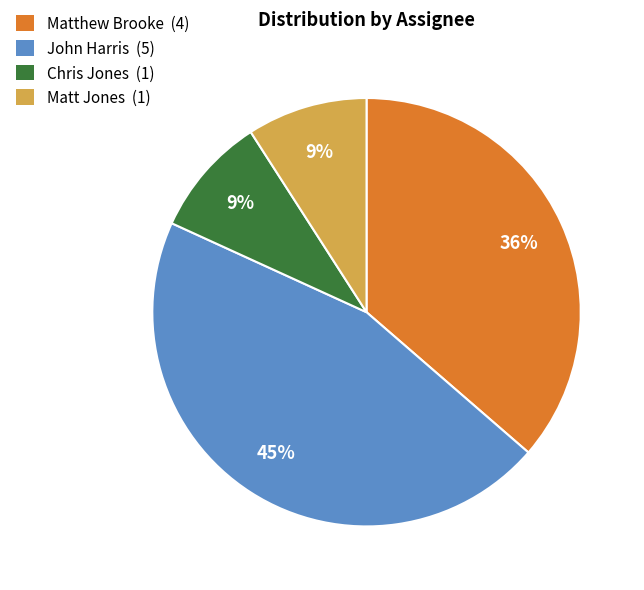

What is the largest slice in the pie chart?

John Harris (5)